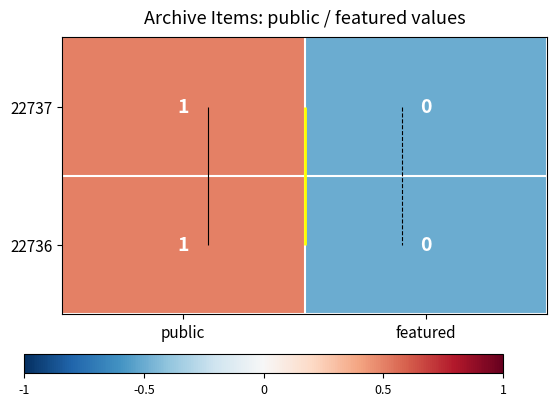

Which has a higher value, featured or public?

public